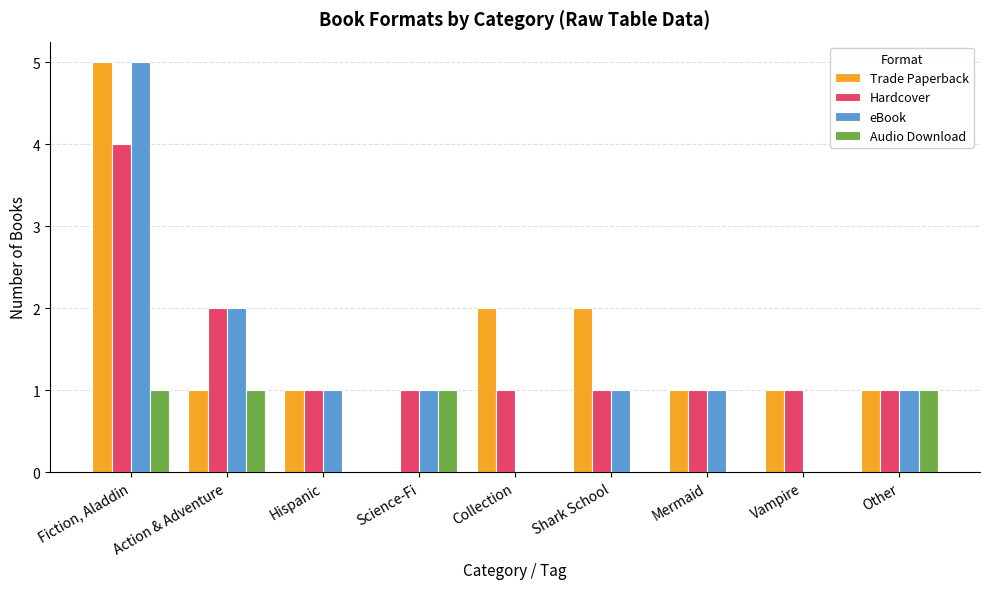

Reading left to right, list all the values displayed in this chart.

Trade Paperback: Fiction, Aladdin=5	Action & Adventure=1	Hispanic=1	Science-Fi=0	Collection=2	Shark School=2	Mermaid=1	Vampire=1	Other=1
Hardcover: Fiction, Aladdin=4	Action & Adventure=2	Hispanic=1	Science-Fi=1	Collection=1	Shark School=1	Mermaid=1	Vampire=1	Other=1
eBook: Fiction, Aladdin=5	Action & Adventure=2	Hispanic=1	Science-Fi=1	Collection=0	Shark School=1	Mermaid=1	Vampire=0	Other=1
Audio Download: Fiction, Aladdin=1	Action & Adventure=1	Hispanic=0	Science-Fi=1	Collection=0	Shark School=0	Mermaid=0	Vampire=0	Other=1